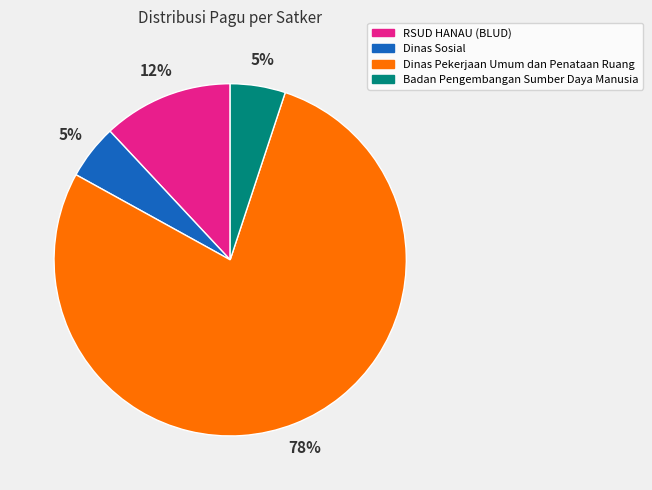

How many slices are in this pie chart?

4